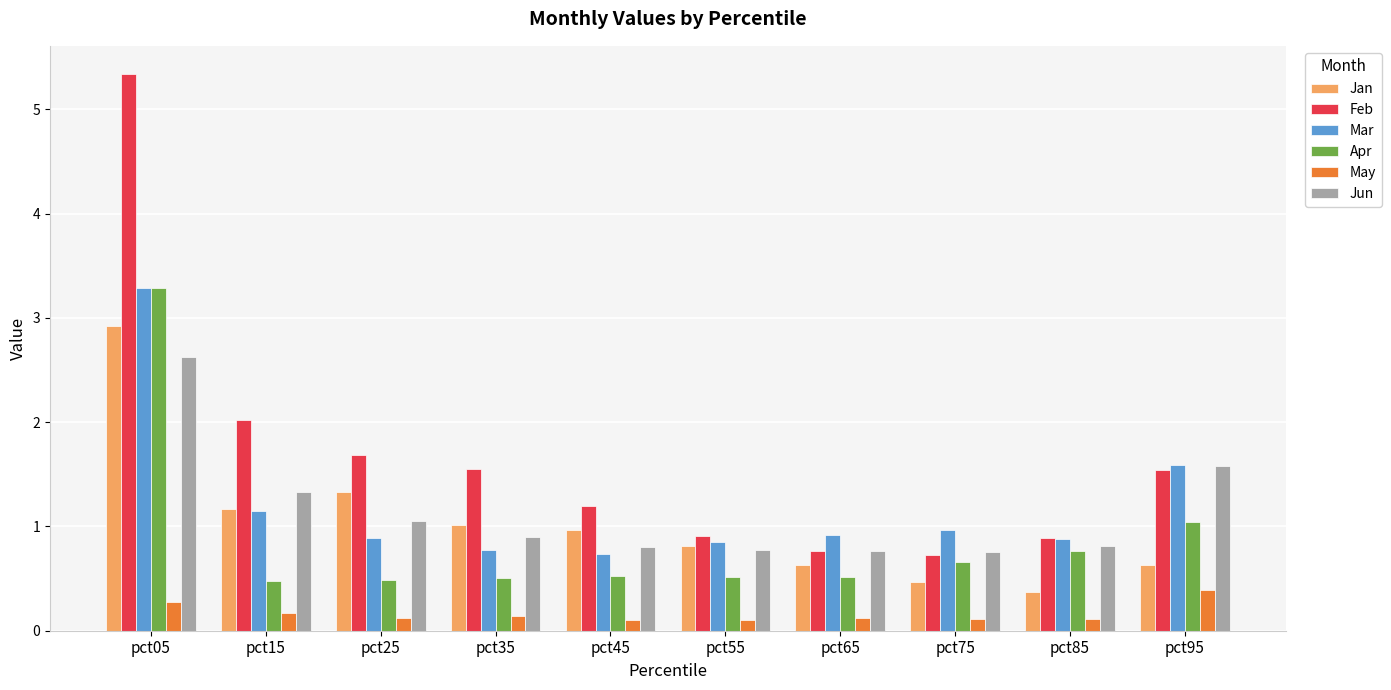

What is the difference between the highest and lowest values at pct35?

1.4